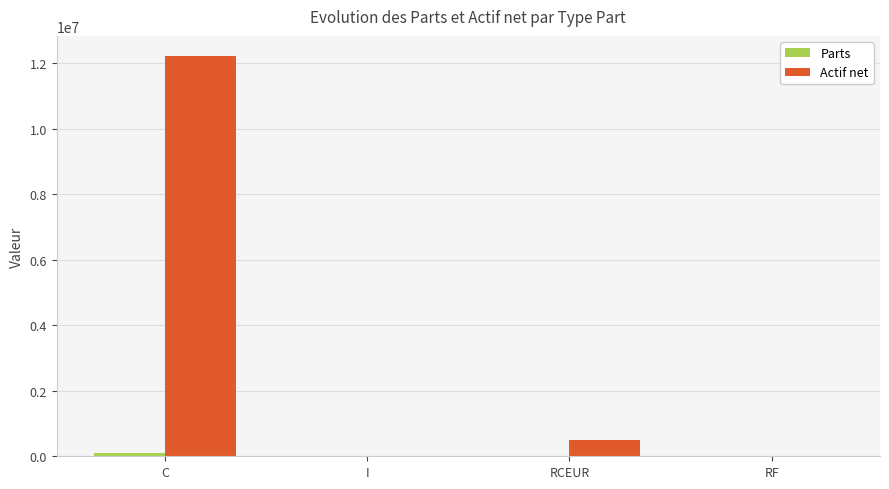

What is the sum of all Actif net values?

12721284.6